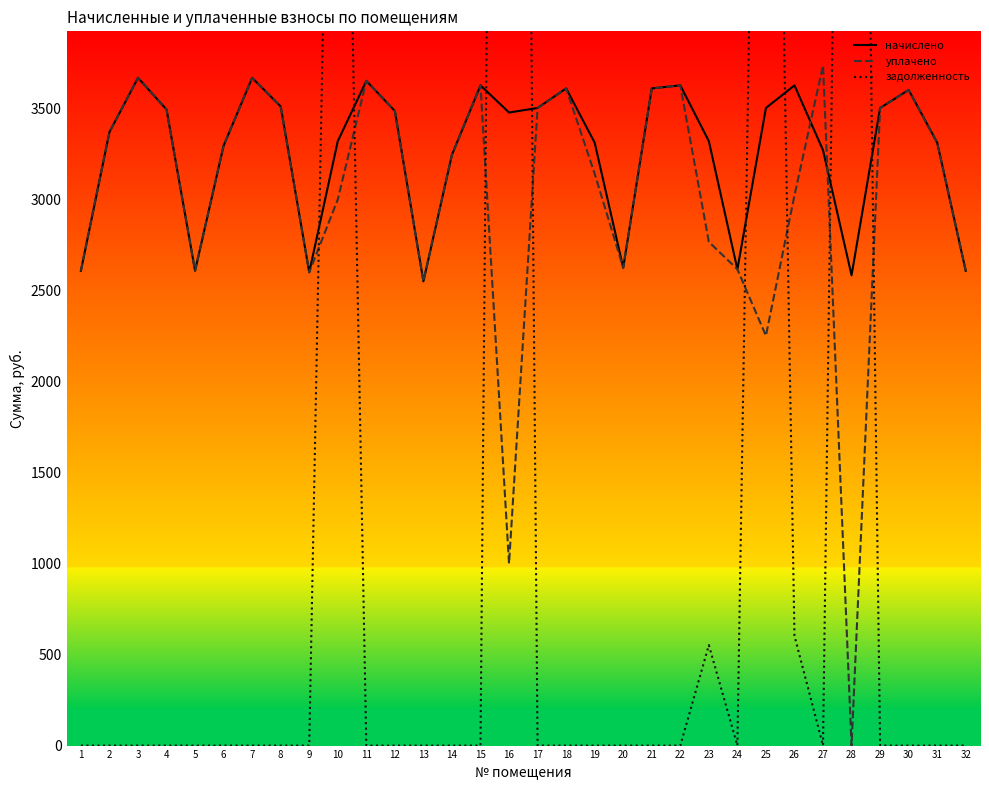

Rank the categories by уплачено value from lowest to highest.

28, 16, 25, 13, 9, 1, 5, 32, 24, 20, 23, 10, 26, 19, 14, 6, 31, 2, 12, 4, 17, 29, 8, 30, 18, 21, 15, 22, 11, 7, 3, 27